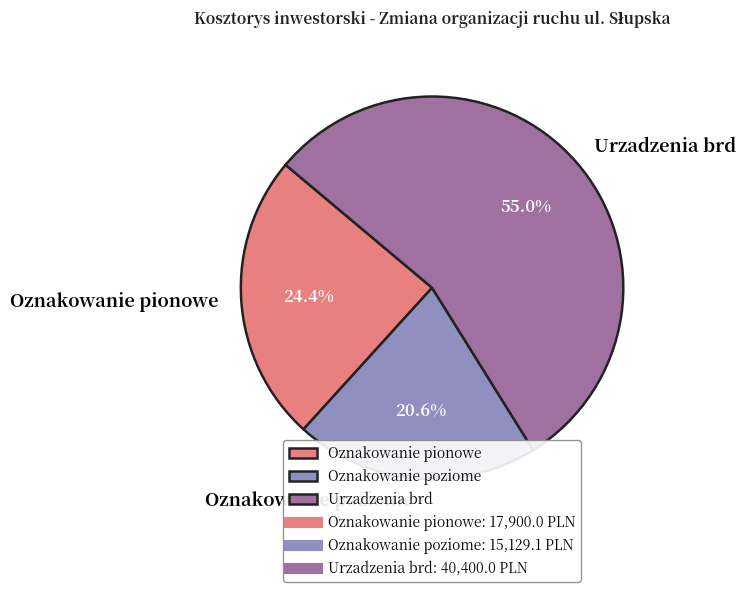

To the nearest percent, what portion does Urzadzenia brd represent?

55%